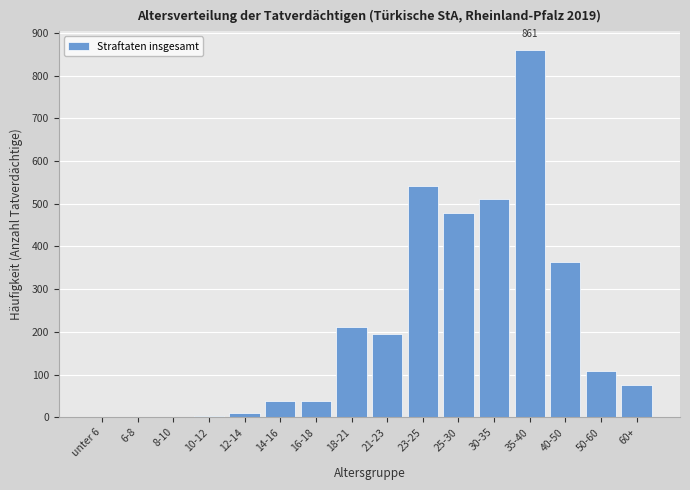

What is the greatest value displayed?

861